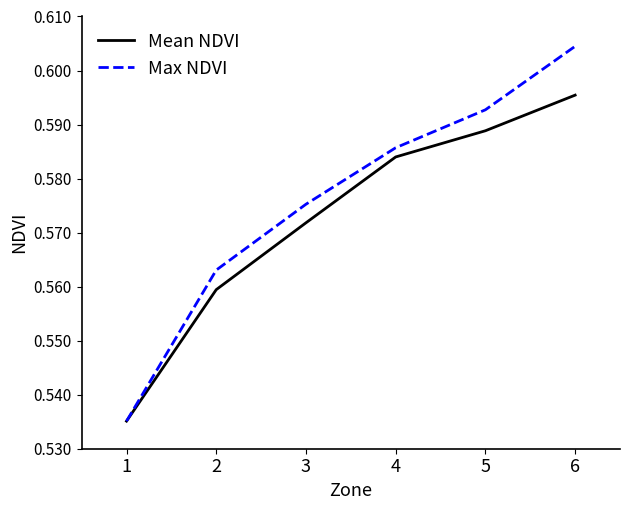

Which category has the highest value in the Max NDVI series?

6